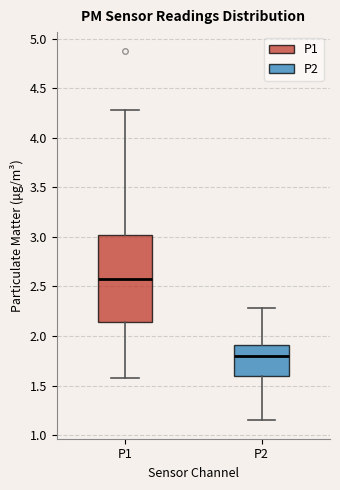

Comparing the boxes themselves (not the whiskers), which one is the tallest?

P1